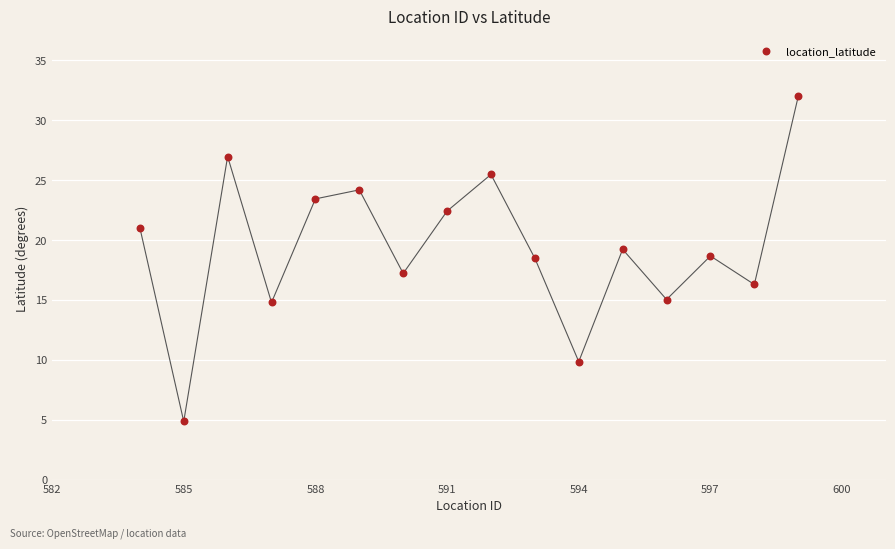

What is the range of X values (max minus min)?

15.0